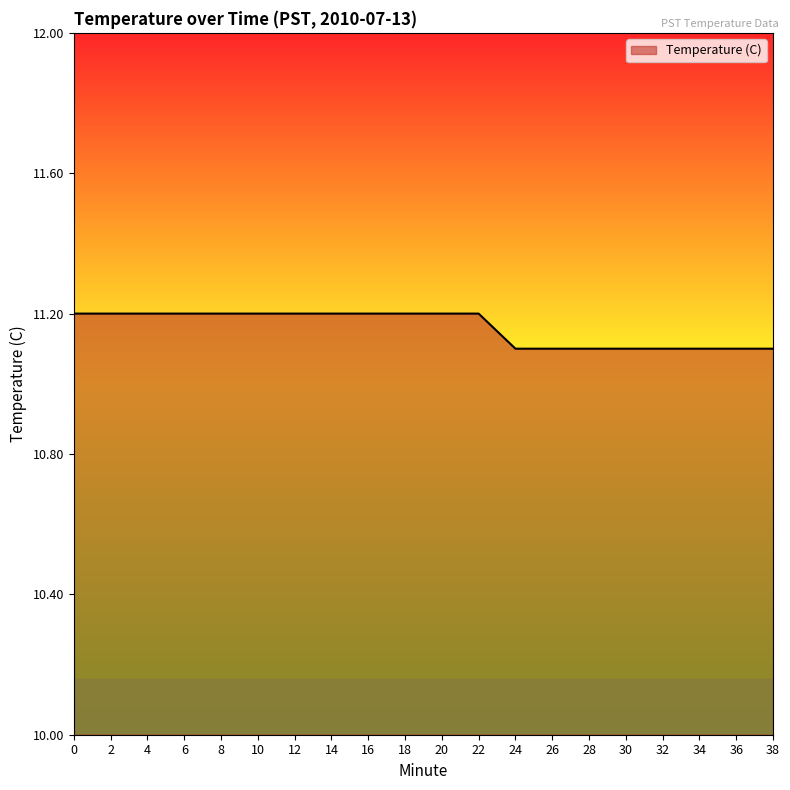

How many lines are shown in the chart?

1